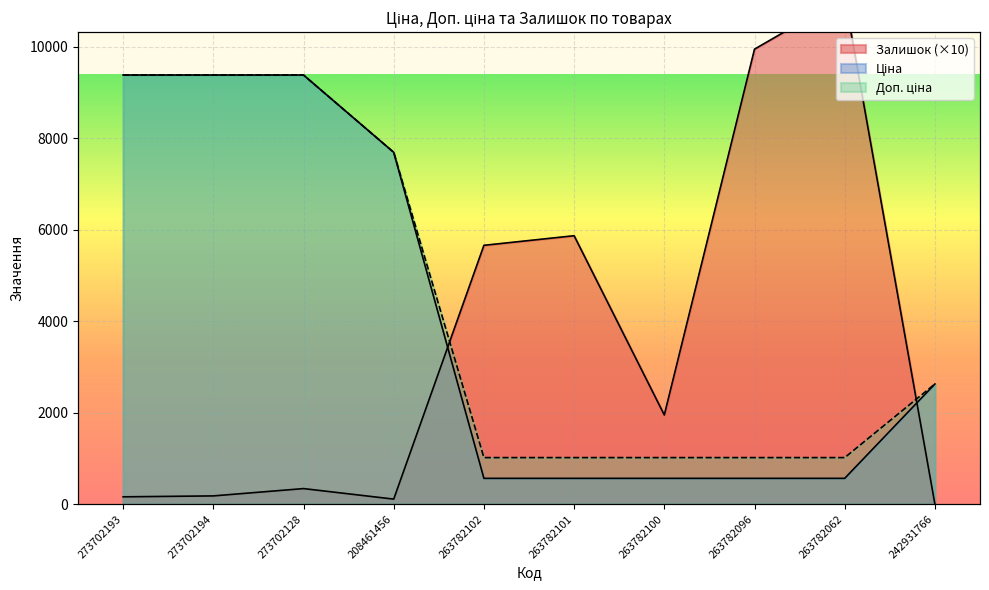

At 273702194, list the series in order from largest to smallest.

Ціна, Доп. ціна, Залишок